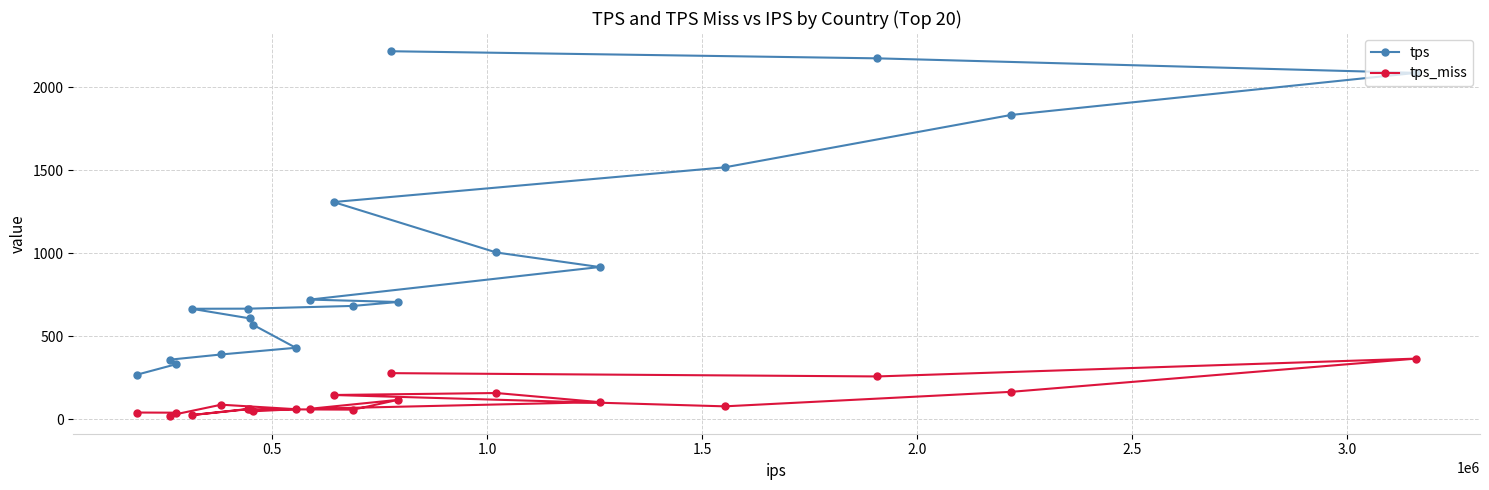

Rank the series by their maximum value, from highest to lowest.

tps, tps_miss